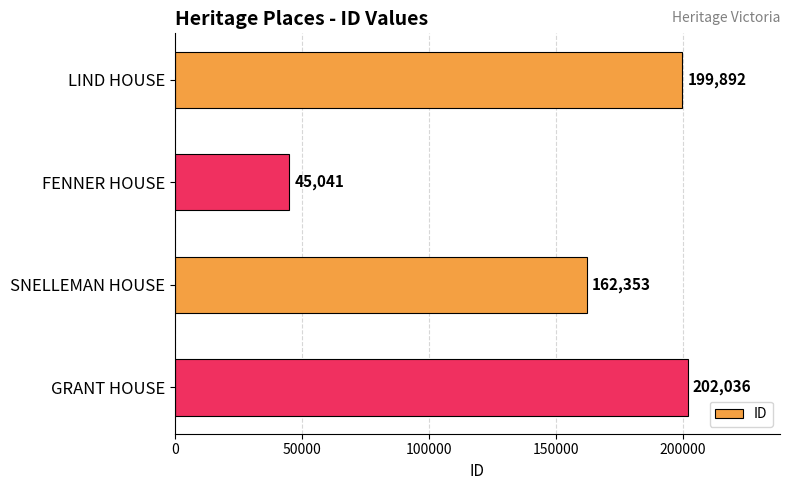

Reading top to bottom, what are all the values shown in this chart?

LIND HOUSE=199892	FENNER HOUSE=45041	SNELLEMAN HOUSE=162353	GRANT HOUSE=202036